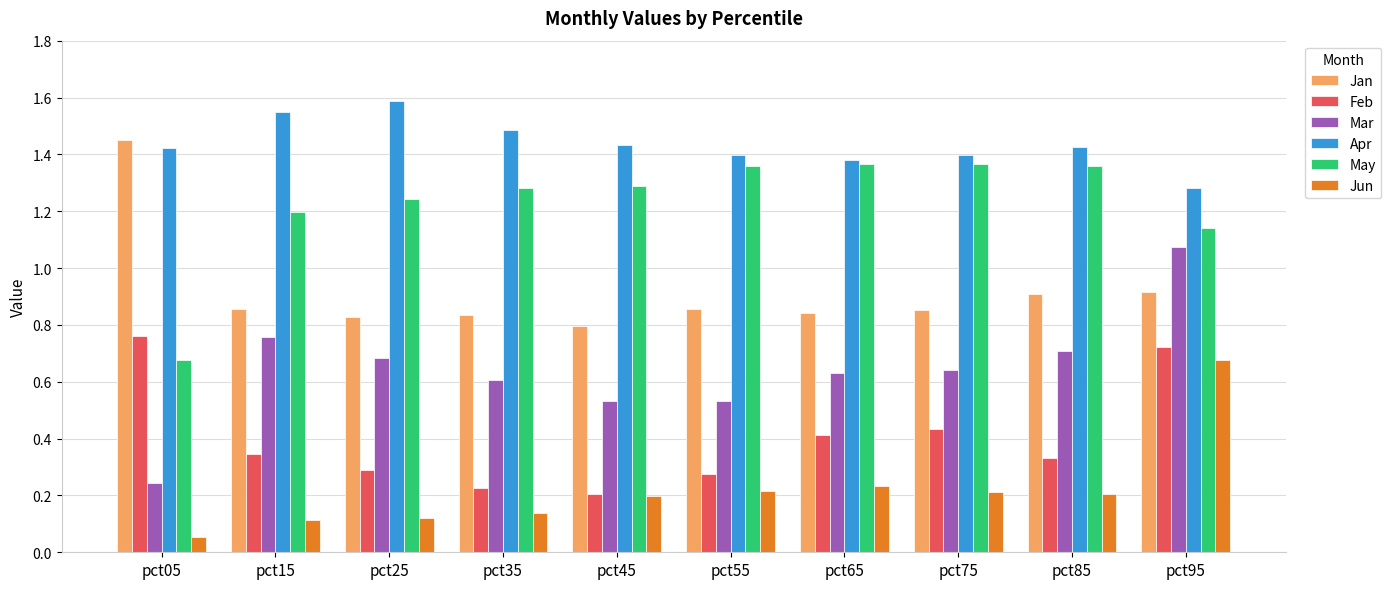

At pct15, list the series in order from largest to smallest.

Apr, May, Jan, Mar, Feb, Jun